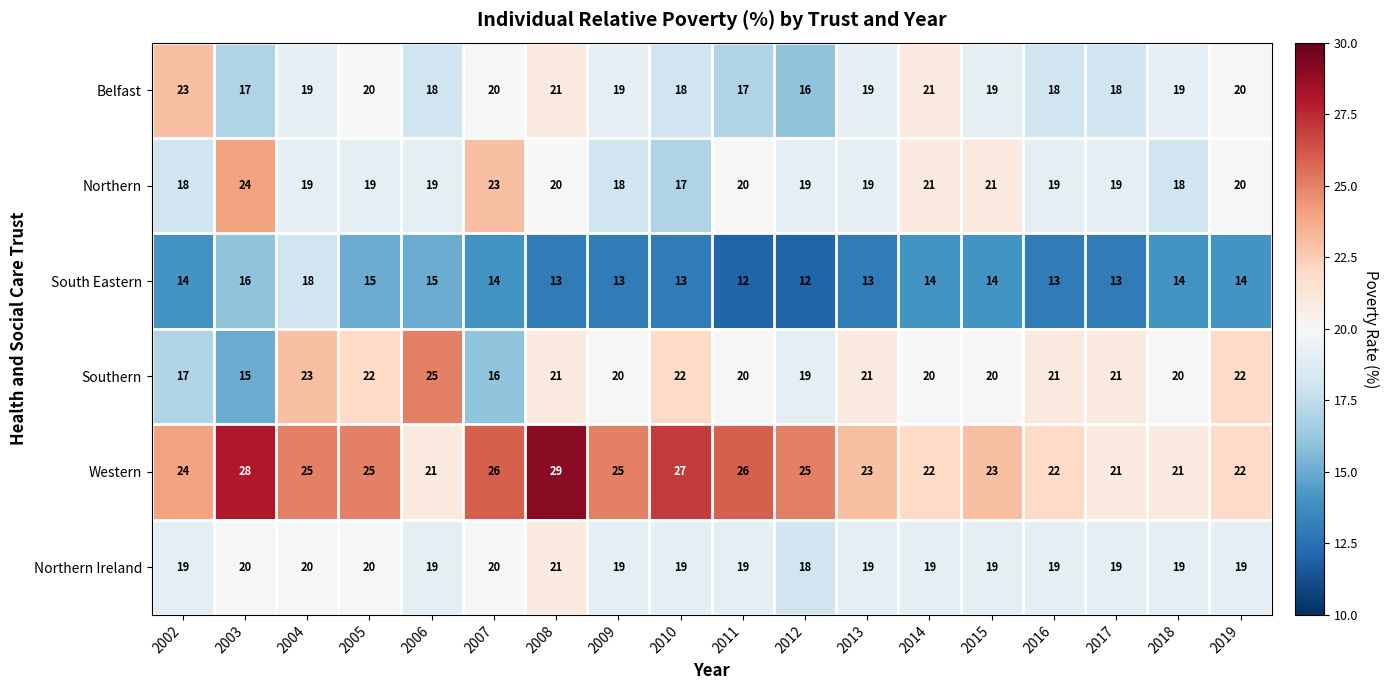

What is the difference between the maximum and minimum values in the Northern Ireland series?

3